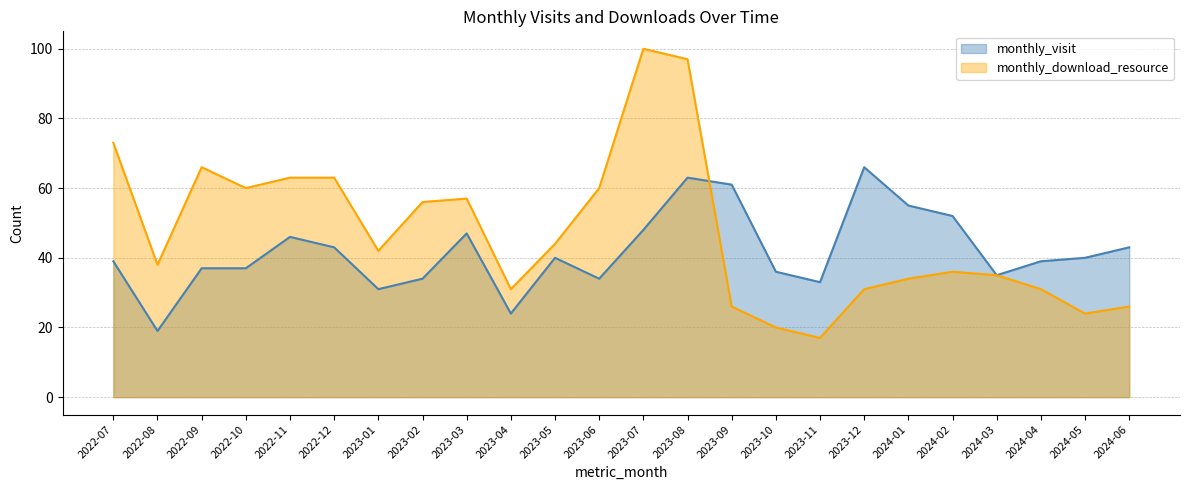

Reading left to right, transcribe all the data shown in this chart.

monthly_visit: 2022-07=39	2022-08=19	2022-09=37	2022-10=37	2022-11=46	2022-12=43	2023-01=31	2023-02=34	2023-03=47	2023-04=24	2023-05=40	2023-06=34	2023-07=48	2023-08=63	2023-09=61	2023-10=36	2023-11=33	2023-12=66	2024-01=55	2024-02=52	2024-03=35	2024-04=39	2024-05=40	2024-06=43
monthly_download_resource: 2022-07=73	2022-08=38	2022-09=66	2022-10=60	2022-11=63	2022-12=63	2023-01=42	2023-02=56	2023-03=57	2023-04=31	2023-05=44	2023-06=60	2023-07=100	2023-08=97	2023-09=26	2023-10=20	2023-11=17	2023-12=31	2024-01=34	2024-02=36	2024-03=35	2024-04=31	2024-05=24	2024-06=26